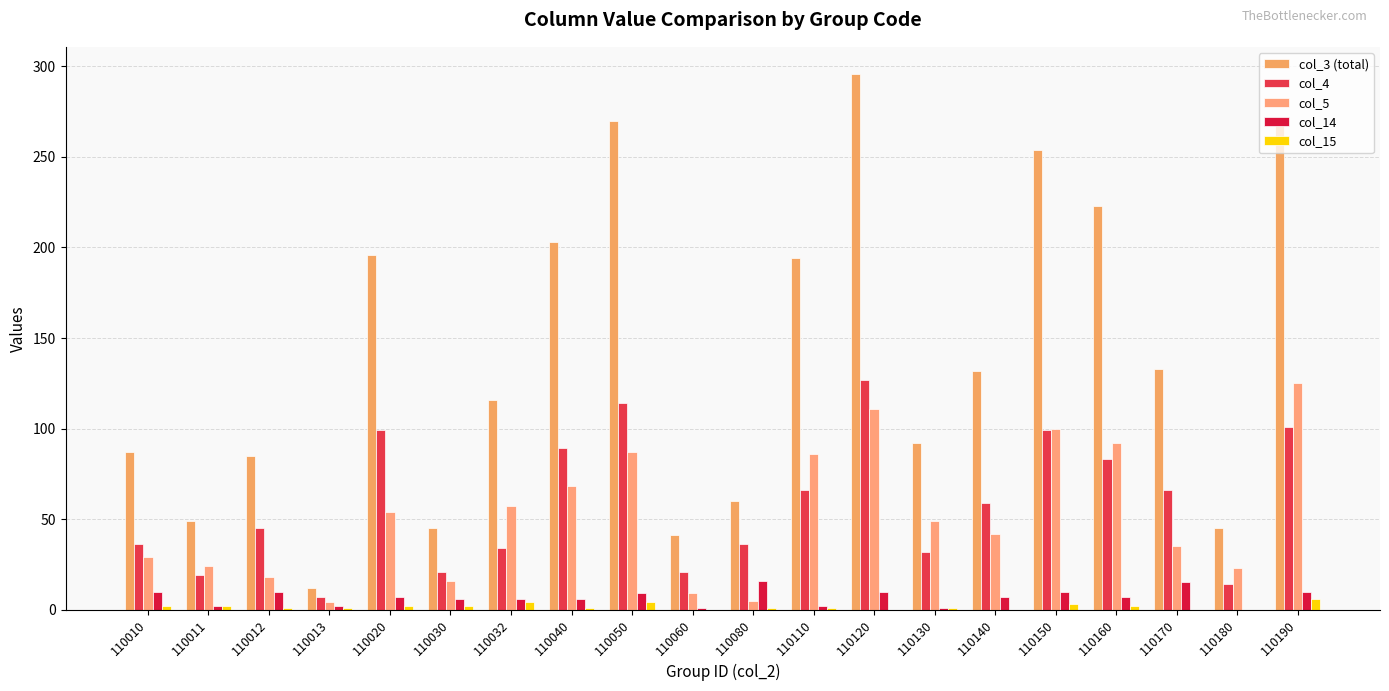

Is it true that col_15 equals 1 at 110110?

True